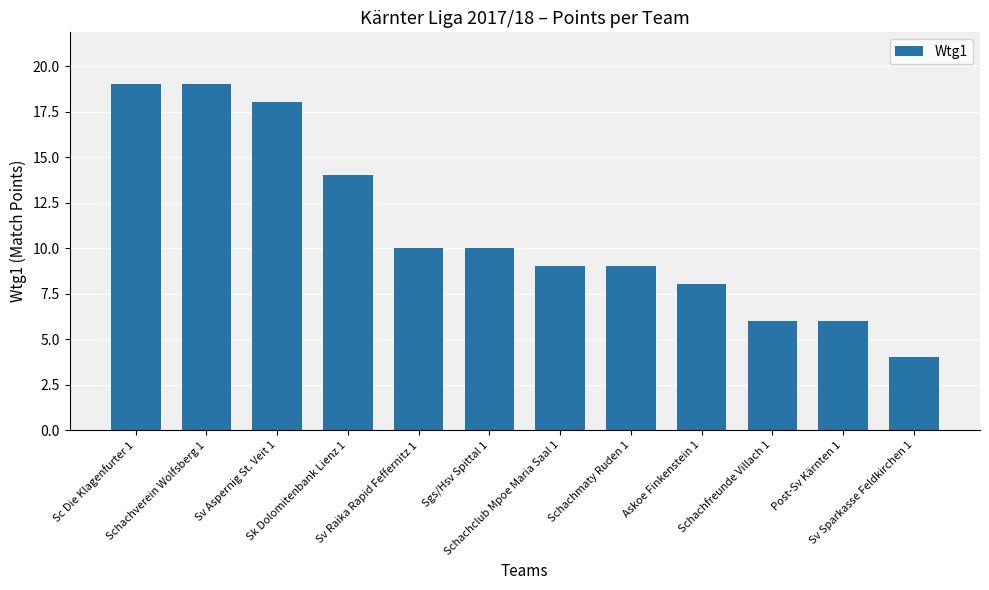

What is the value of the 2nd bar from the left?

19